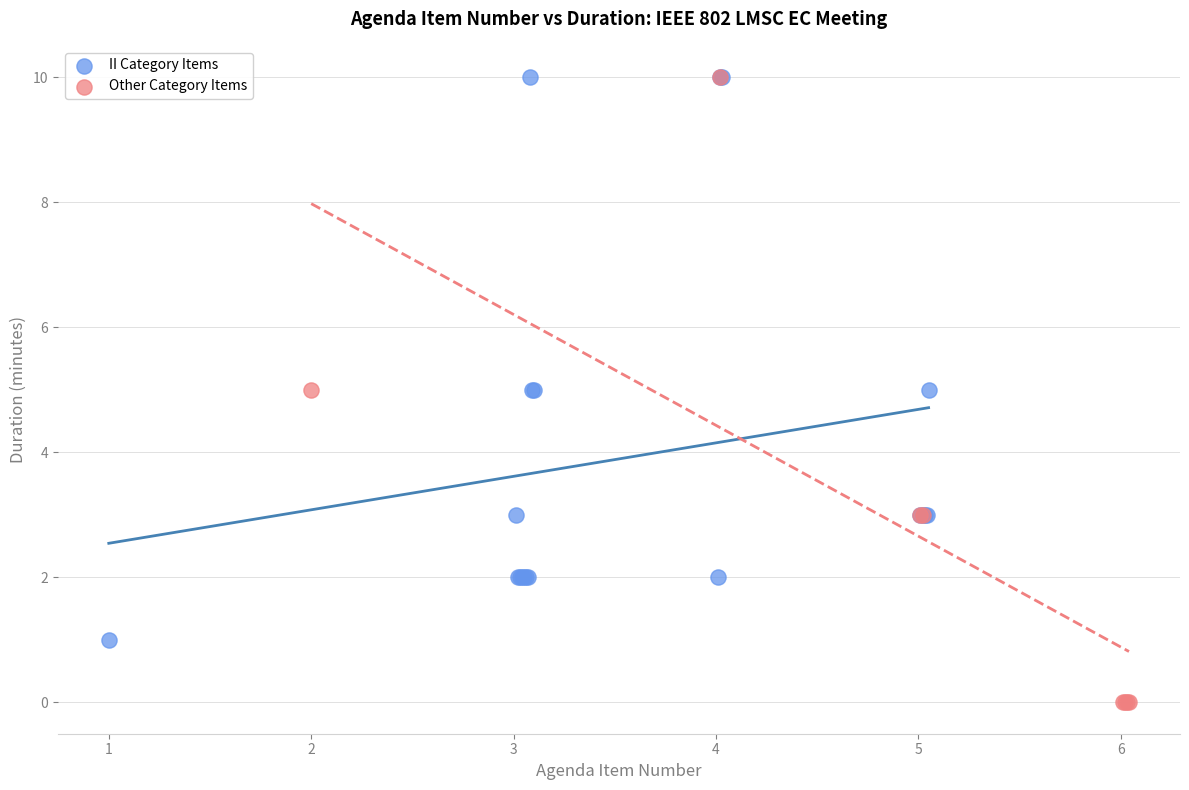

Which series has the widest spread of Y values?

Other Category Items